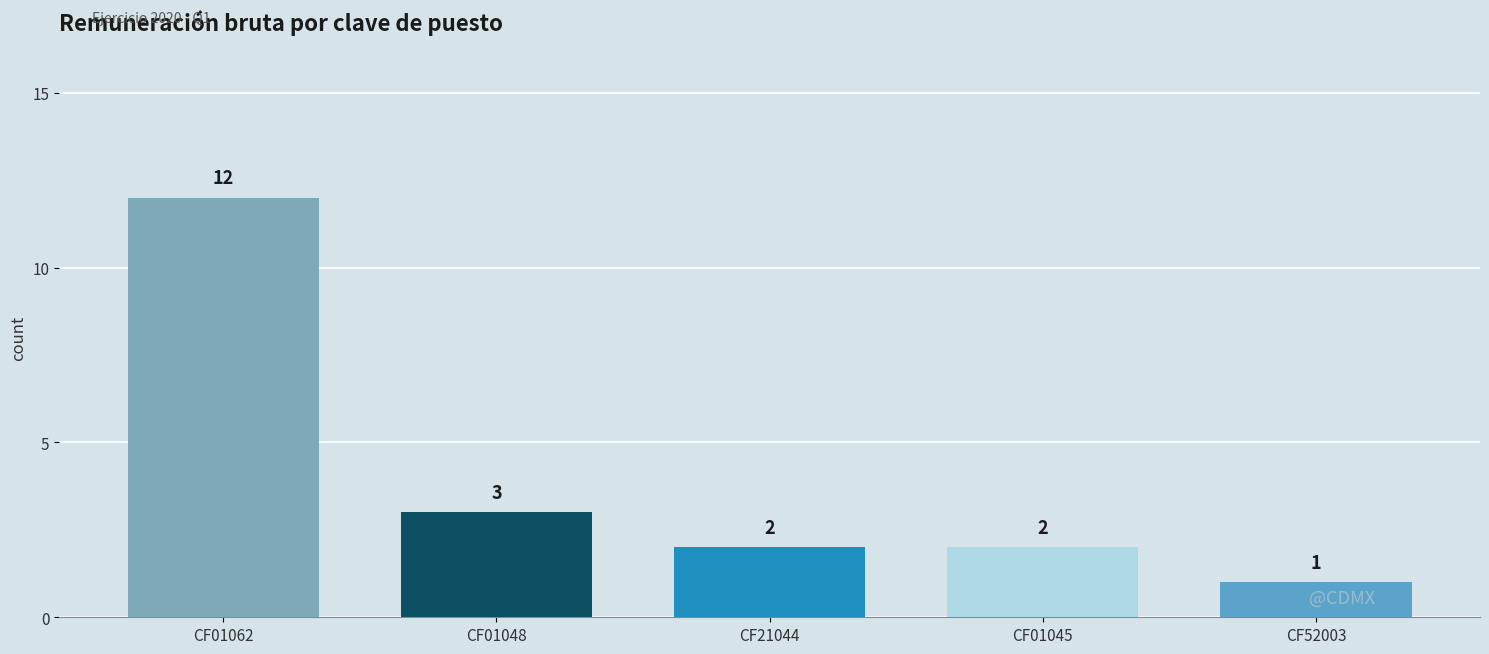

Between CF01045 and CF01062, which is larger?

CF01062